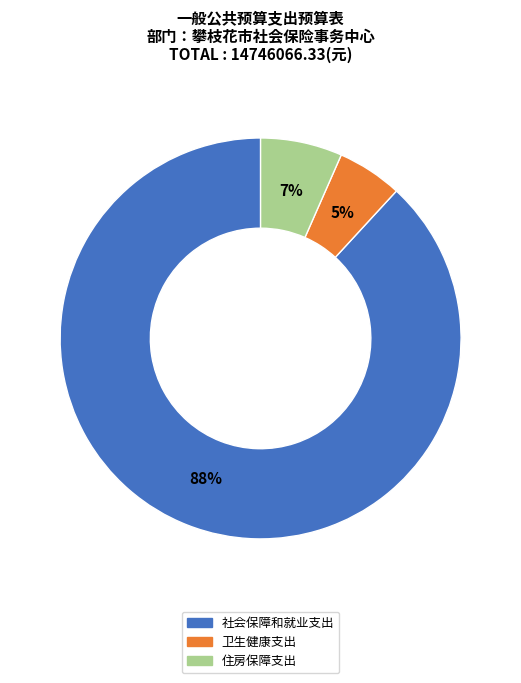

Rank the categories by value from highest to lowest.

社会保障和就业支出, 住房保障支出, 卫生健康支出